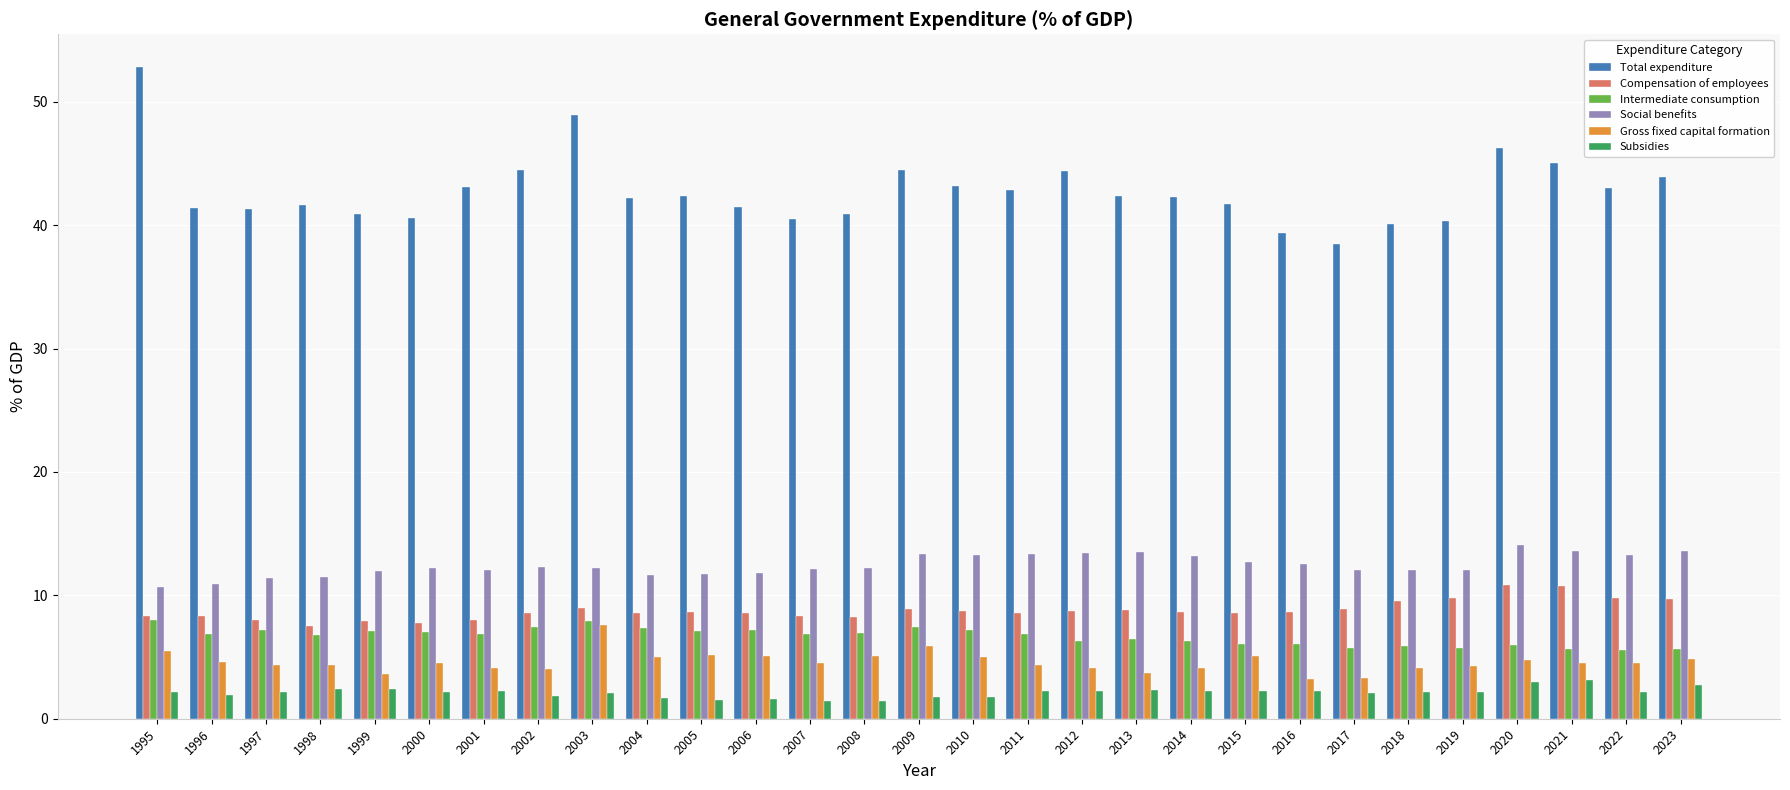

What is the total value across all series at 2018?

73.8